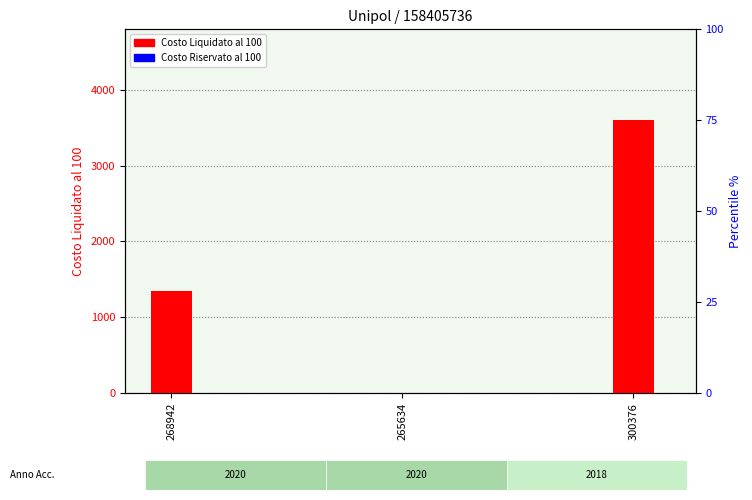

Reading left to right, list all the values displayed in this chart.

Costo Liquidato al 100: 1350	0	3600
Costo Riservato al 100 (%): 0	0	0